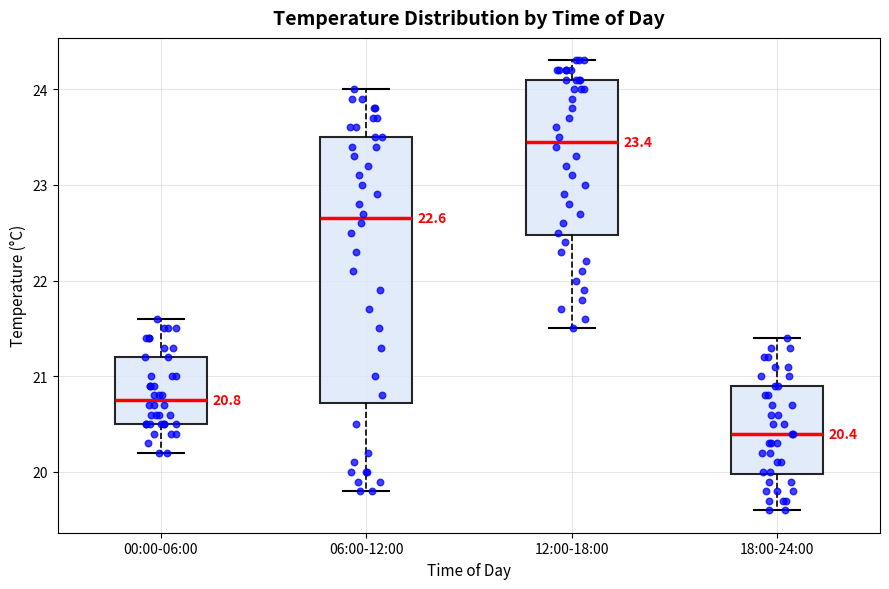

Which box is the tallest, from its lower edge to its upper edge?

06:00-12:00